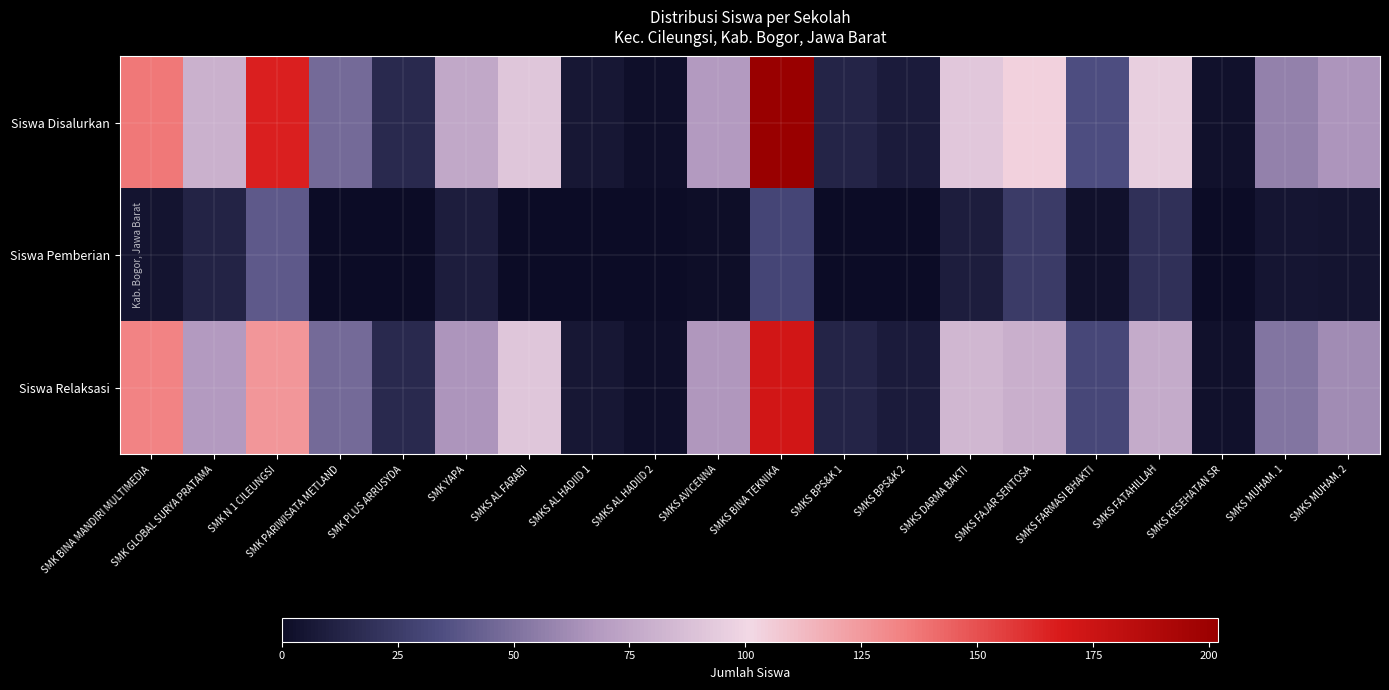

Which series changed the most between SMKS AL HADIID 1 and SMKS AVICENNA?

Siswa Disalurkan